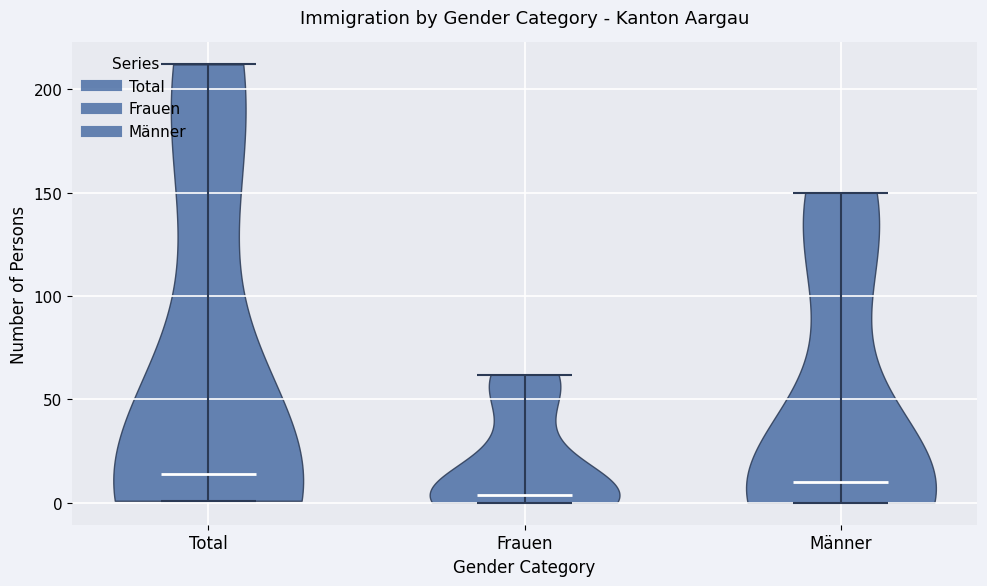

What is the highest point the violin for Männer reaches on the y-axis? The values are not printed on the chart, so give them approximately, as read against the axis.

150